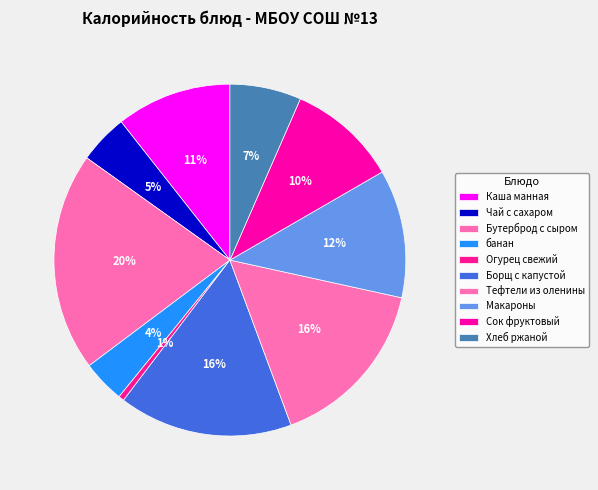

To the nearest percent, what is the average slice percentage?

10%